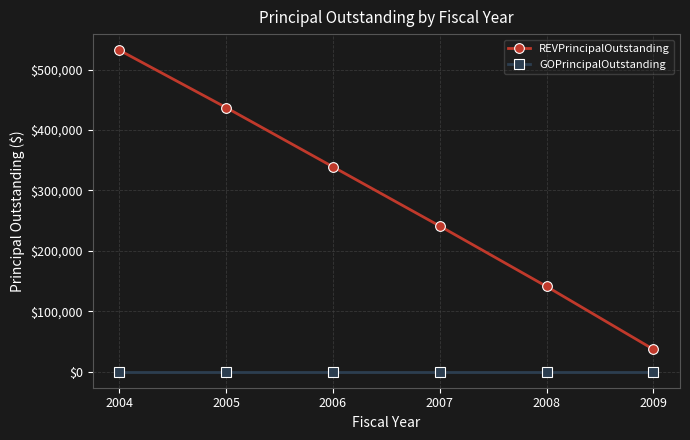

True or false: GOPrincipalOutstanding and REVPrincipalOutstanding cross at least once.

False